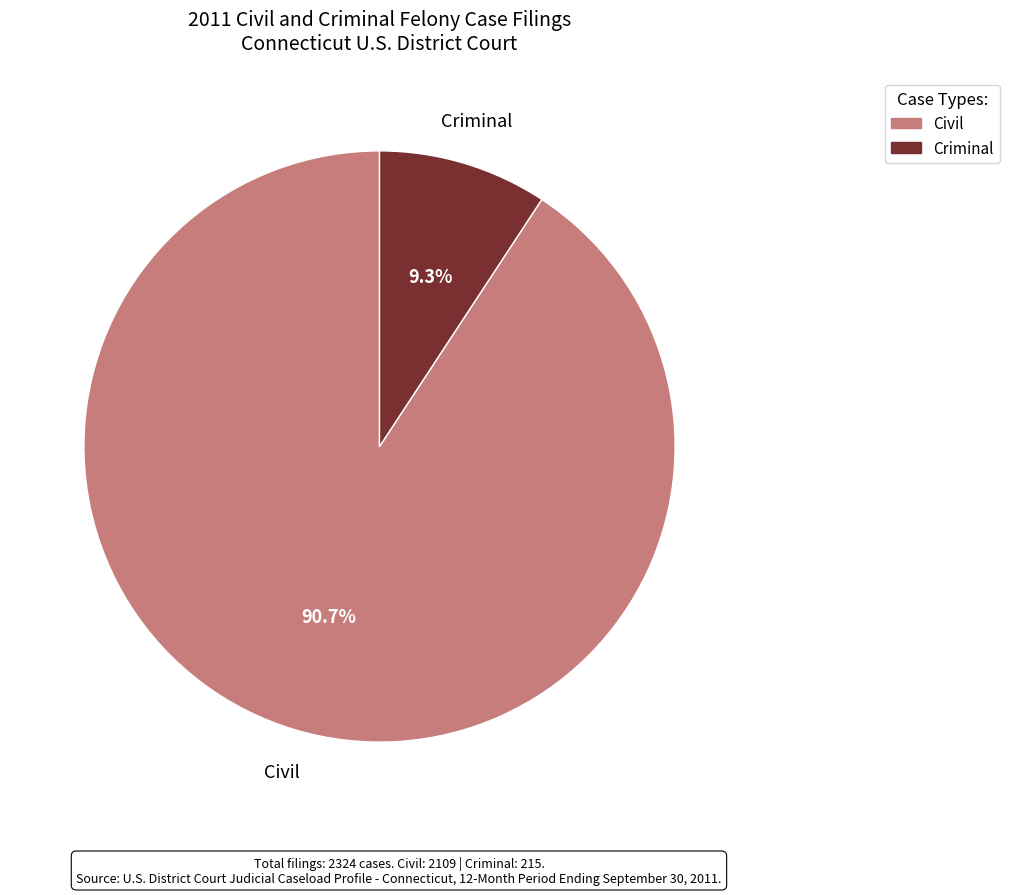

Rank the categories by value from lowest to highest.

Criminal, Civil